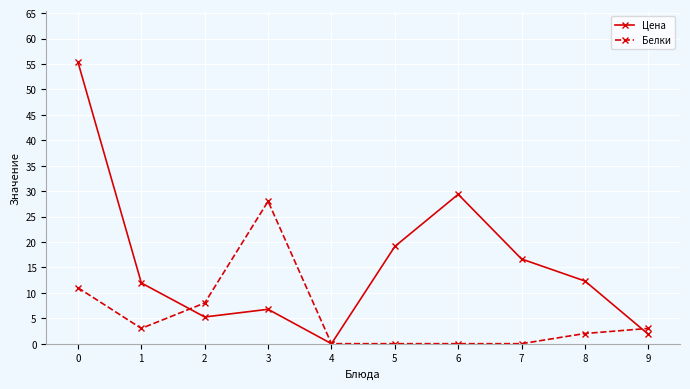

Is it true that Цена equals 29.4 at 6?

True